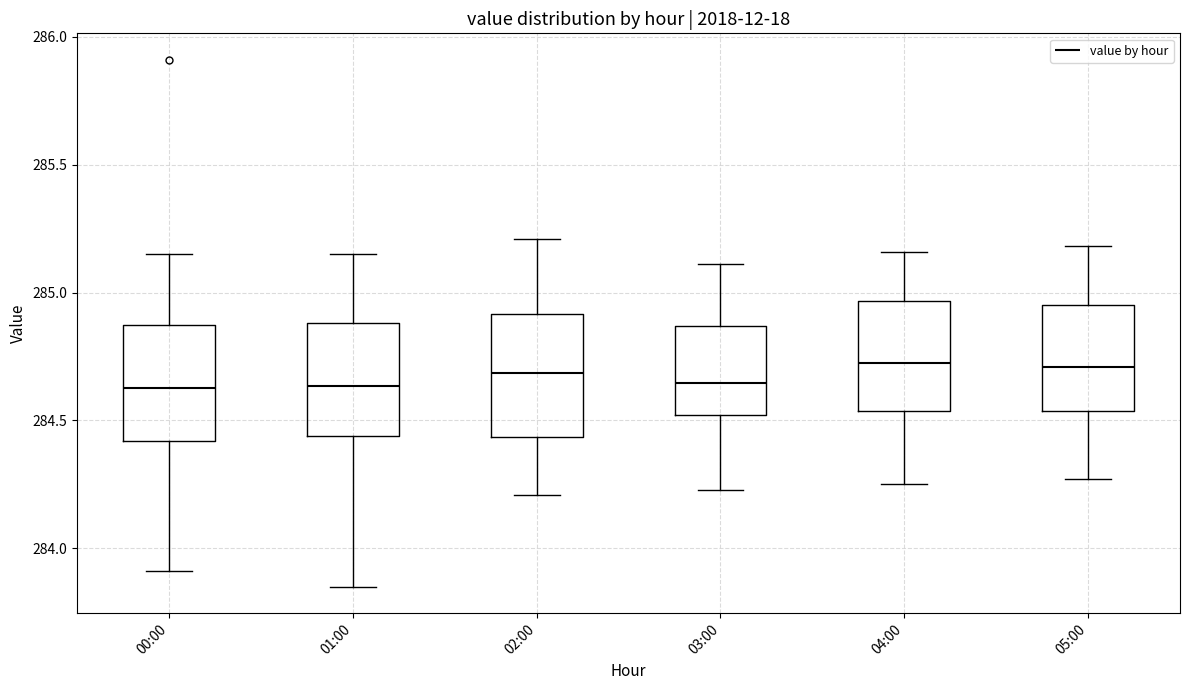

Reading left to right, read every box against the y-axis: the position of its median line, the range the box covers, and the ends of its whiskers. The values are not printed on the chart, so give them approximately, as read against the axis.

00:00: median 284.65, box 284.40 to 284.85, whiskers 283.90 to 285.15
01:00: median 284.65, box 284.45 to 284.90, whiskers 283.85 to 285.15
02:00: median 284.70, box 284.45 to 284.90, whiskers 284.20 to 285.20
03:00: median 284.65, box 284.50 to 284.85, whiskers 284.25 to 285.10
04:00: median 284.75, box 284.55 to 284.95, whiskers 284.25 to 285.15
05:00: median 284.70, box 284.55 to 284.95, whiskers 284.25 to 285.20